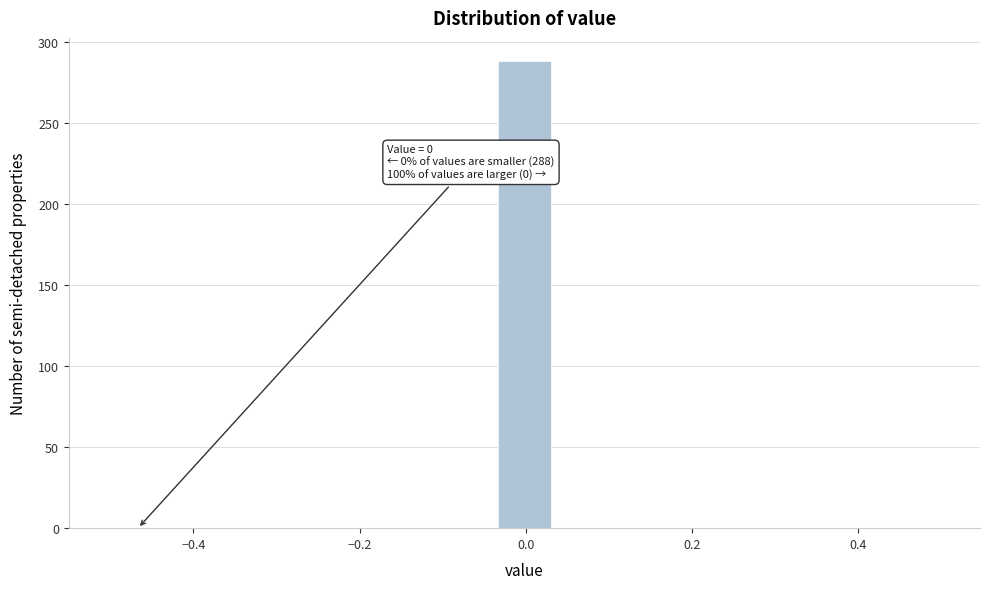

Read against the x-axis, roughly where is the centre of the tallest bar?

0.00